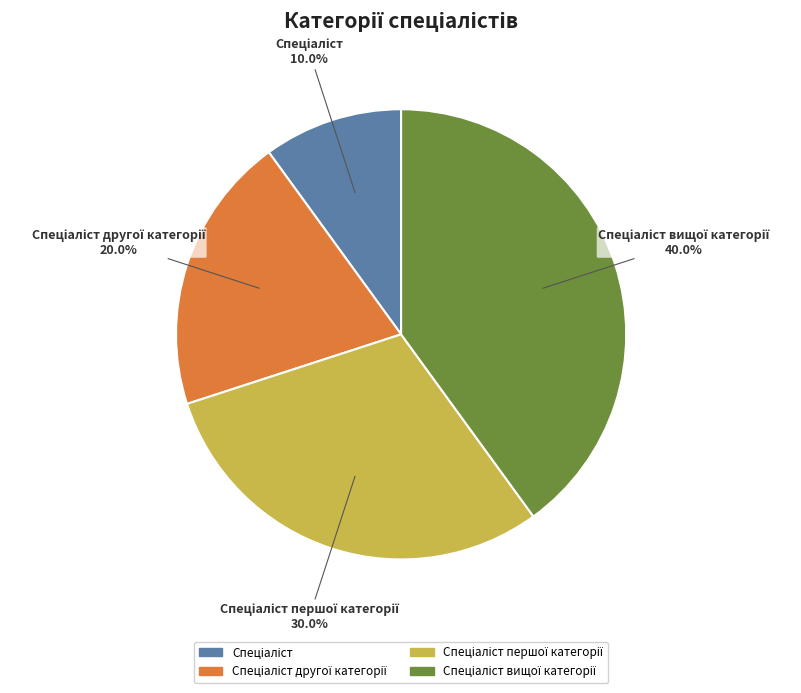

Does any single category account for the majority?

No